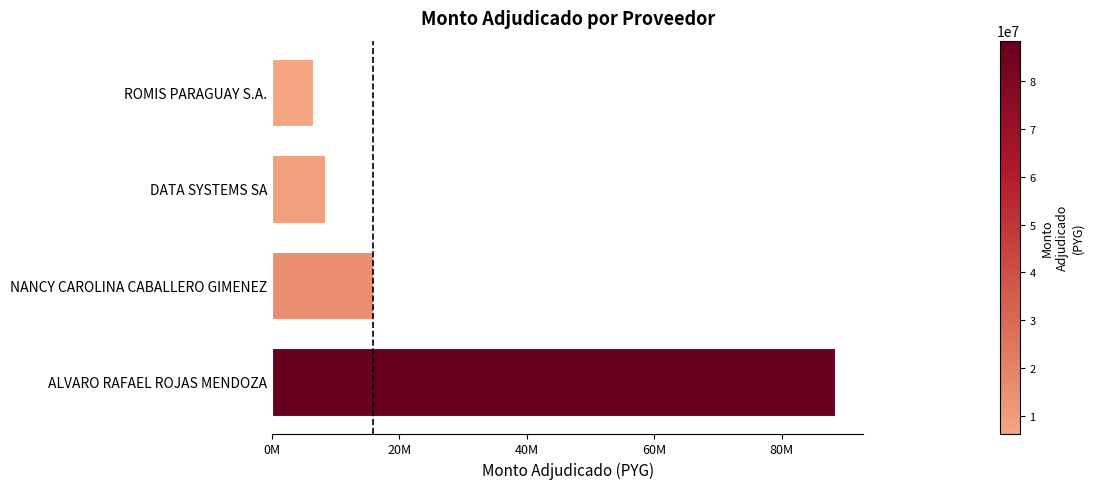

What is the difference between the second highest and second lowest values?

7629993